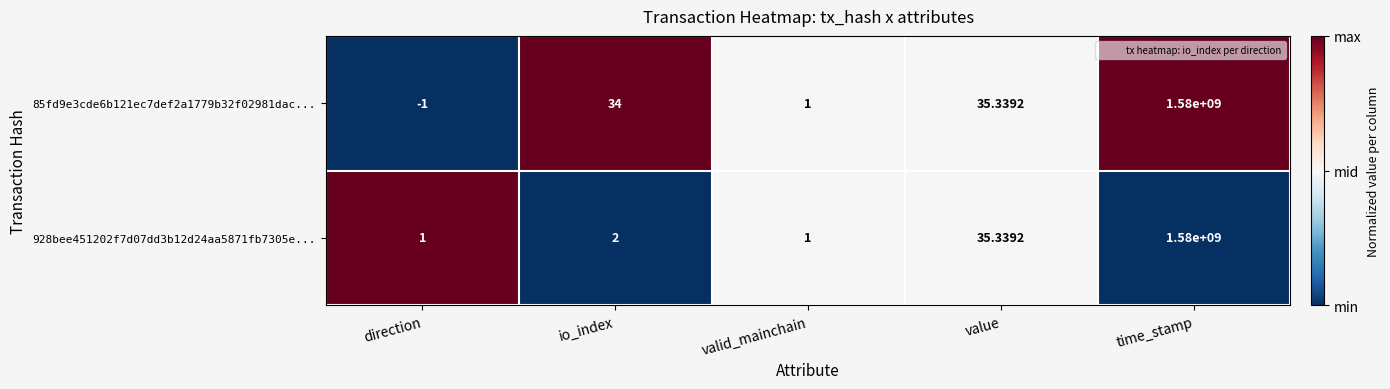

At how many categories does at least one series exceed 0?

5